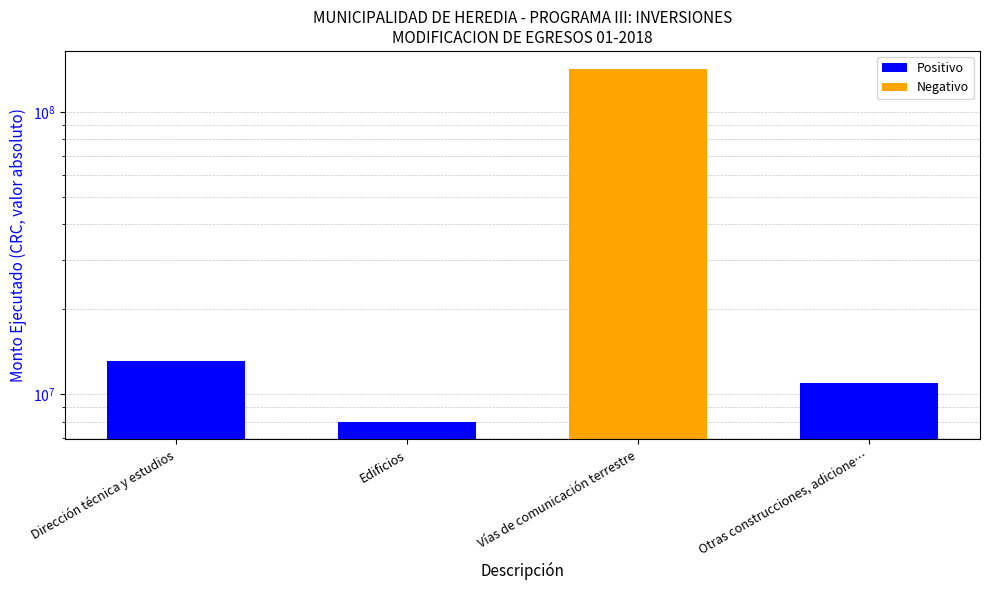

How many data points does each series have?

4